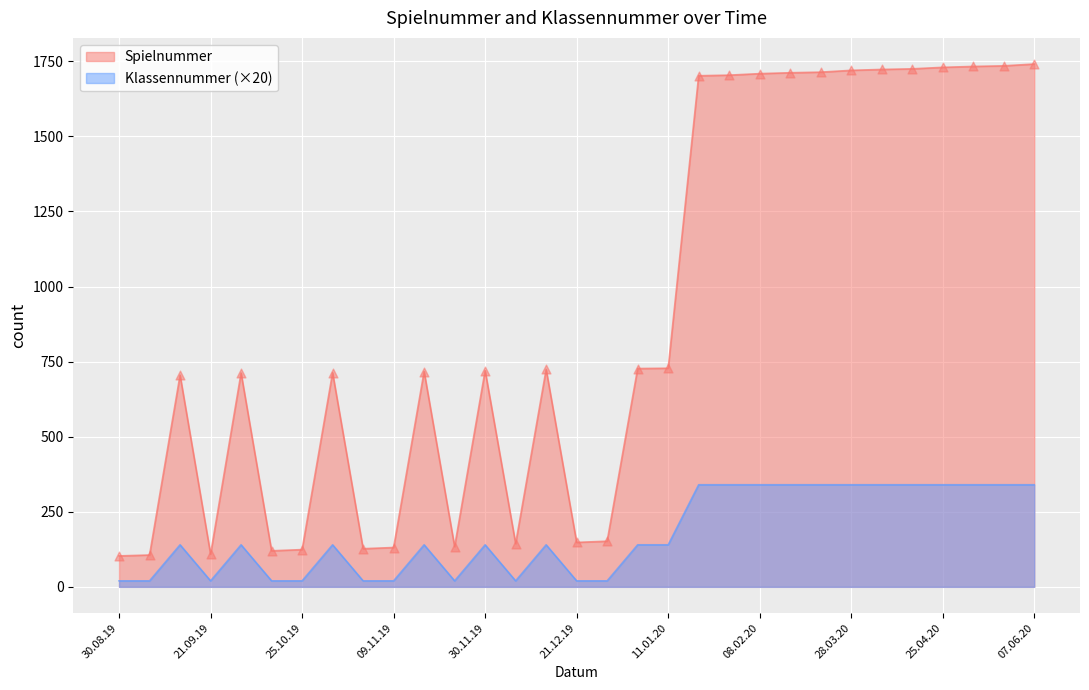

What are all the series names shown in the legend?

Spielnummer, Klassennummer (×20)